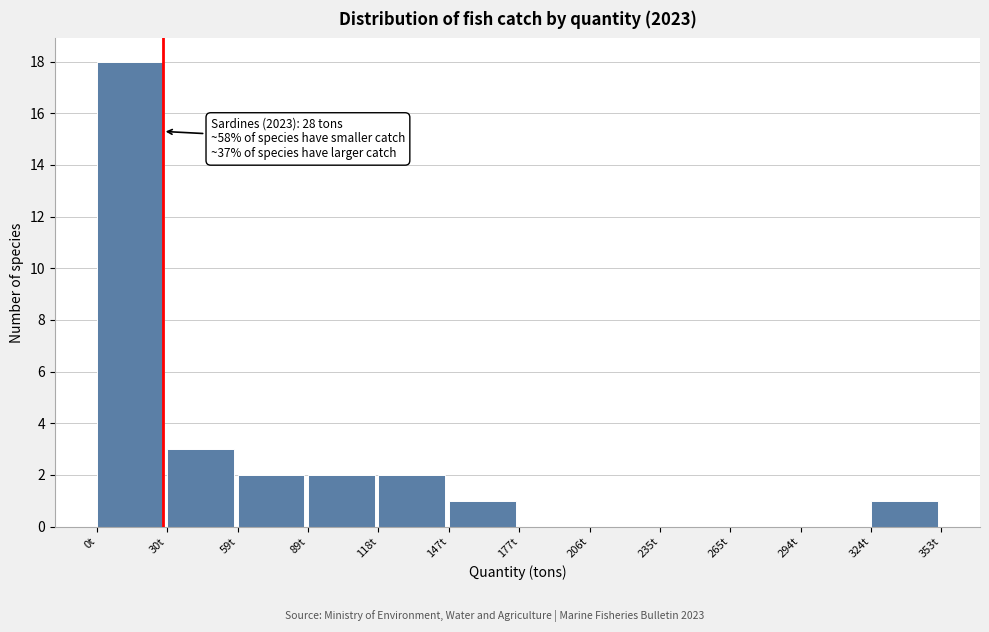

Over which range of the x-axis is the bar tallest?

0 to 30